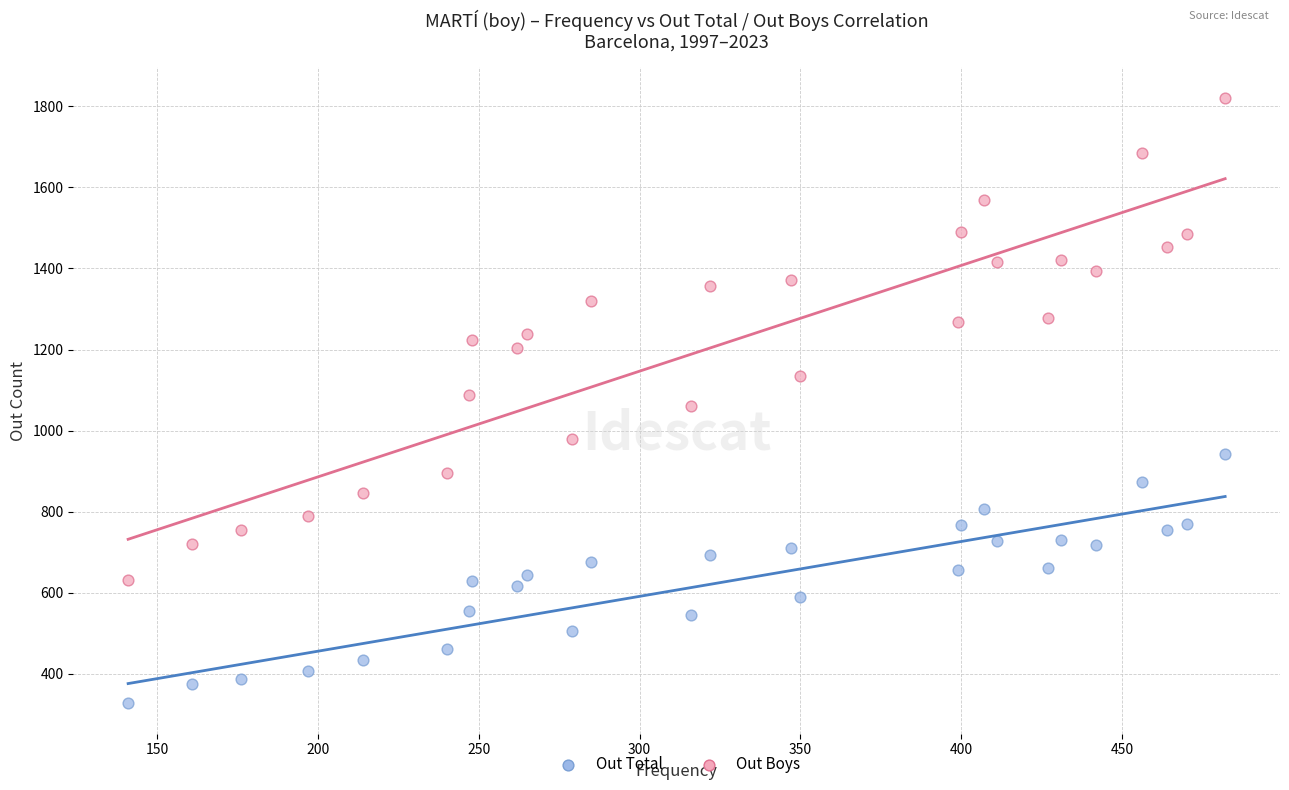

Which series contains the highest Y value?

Out Boys